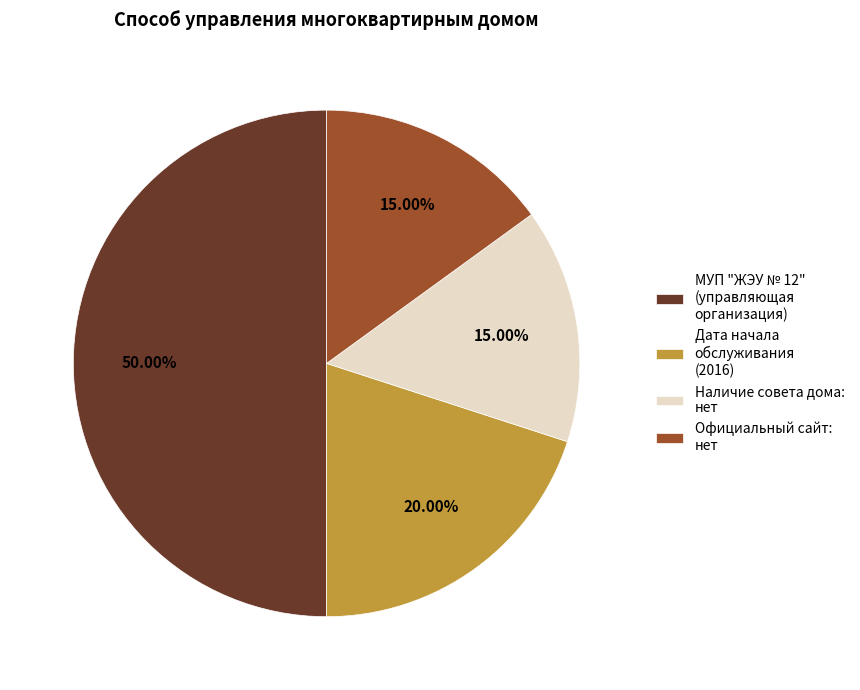

Between Дата начала обслуживания (2016) and Наличие совета дома: нет, which is larger?

Дата начала обслуживания (2016)